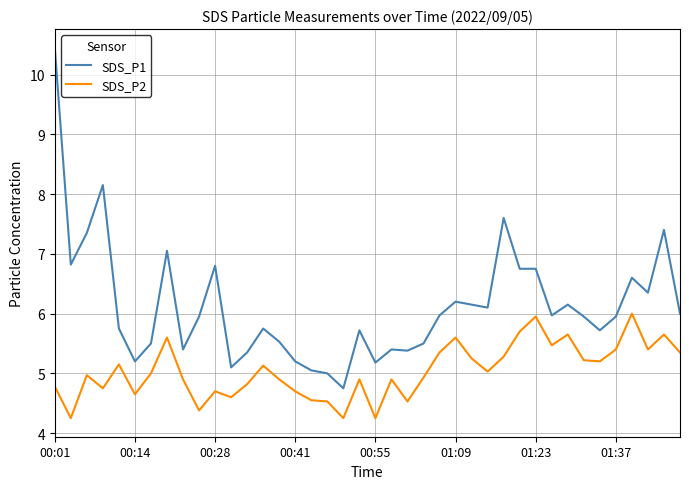

List the series in order of their peak value, highest first.

SDS_P1, SDS_P2